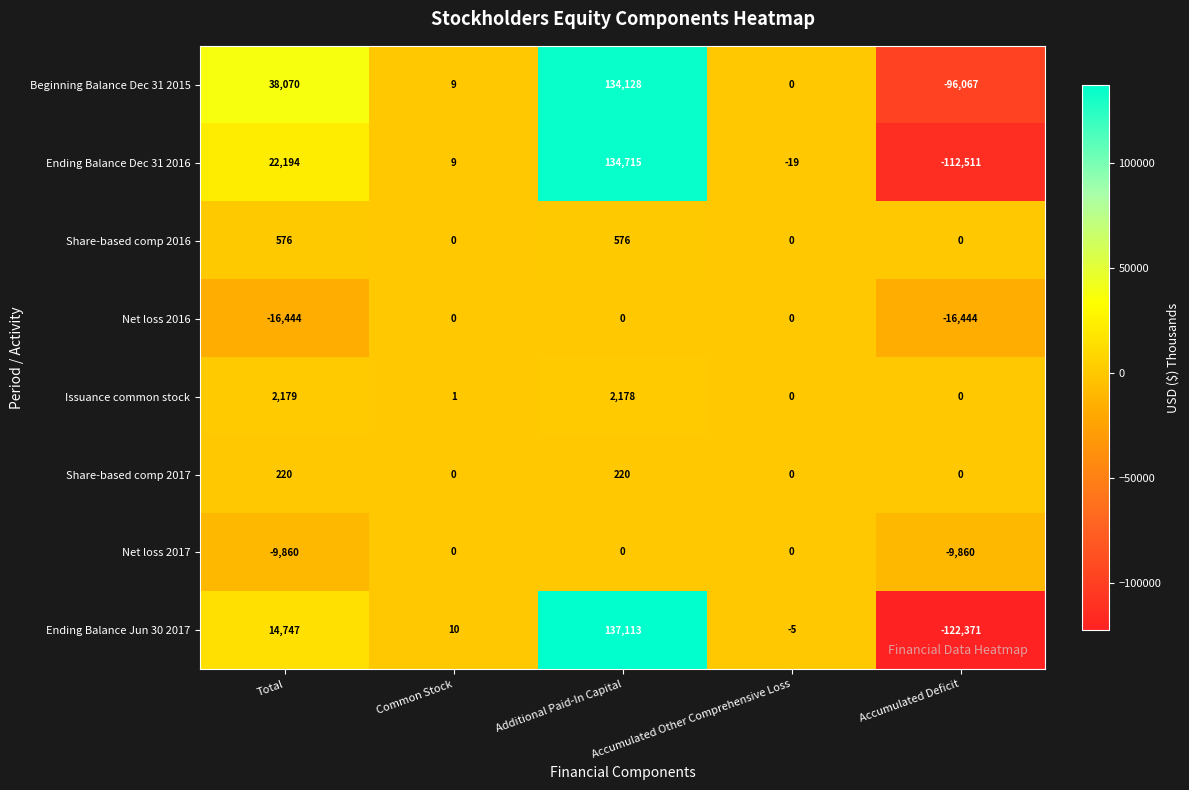

How many data points does each series have?

5